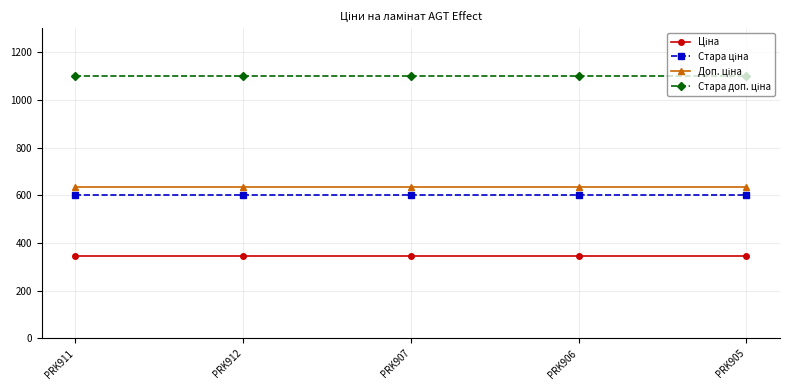

What is the difference between the highest and lowest values at PRK906?

754.4